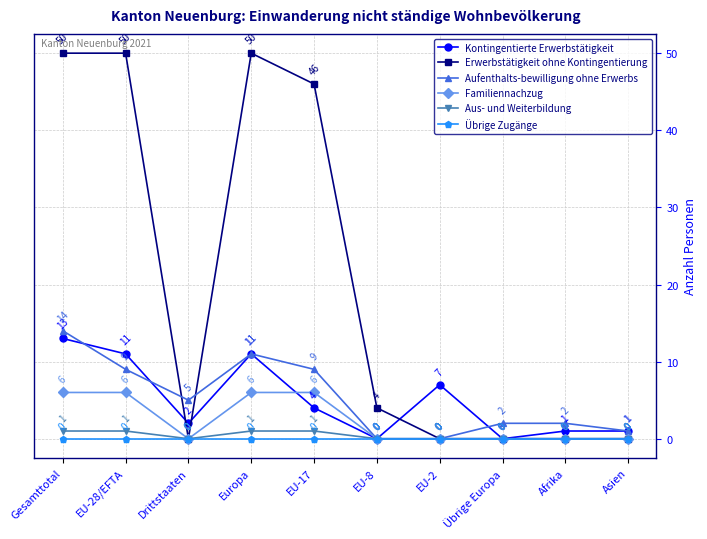

Reading right to left, transcribe all the data shown in this chart.

Kontingentierte Erwerbstätigkeit: Asien=1	Afrika=1	Übrige Europa=0	EU-2=7	EU-8=0	EU-17=4	Europa=11	Drittstaaten=2	EU-28/EFTA=11	Gesamttotal=13
Erwerbstätigkeit ohne Kontingentierung: Asien=0	Afrika=0	Übrige Europa=0	EU-2=0	EU-8=4	EU-17=46	Europa=50	Drittstaaten=0	EU-28/EFTA=50	Gesamttotal=50
Aufenthalts-bewilligung ohne Erwerbs: Asien=1	Afrika=2	Übrige Europa=2	EU-2=0	EU-8=0	EU-17=9	Europa=11	Drittstaaten=5	EU-28/EFTA=9	Gesamttotal=14
Familiennachzug: Asien=0	Afrika=0	Übrige Europa=0	EU-2=0	EU-8=0	EU-17=6	Europa=6	Drittstaaten=0	EU-28/EFTA=6	Gesamttotal=6
Aus- und Weiterbildung: Asien=0	Afrika=0	Übrige Europa=0	EU-2=0	EU-8=0	EU-17=1	Europa=1	Drittstaaten=0	EU-28/EFTA=1	Gesamttotal=1
Übrige Zugänge: Asien=0	Afrika=0	Übrige Europa=0	EU-2=0	EU-8=0	EU-17=0	Europa=0	Drittstaaten=0	EU-28/EFTA=0	Gesamttotal=0